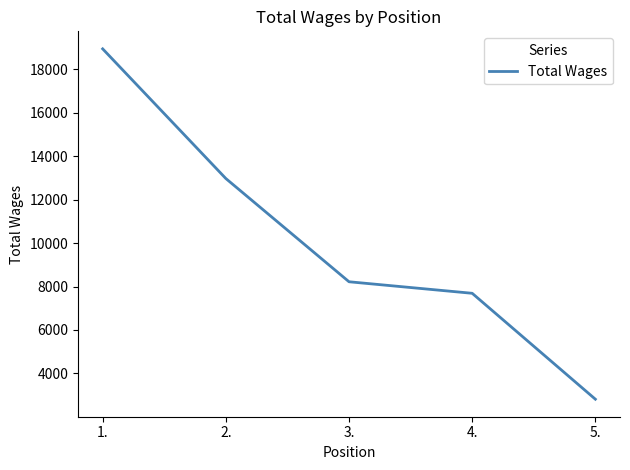

At which label is the value closest to 10877?

2.